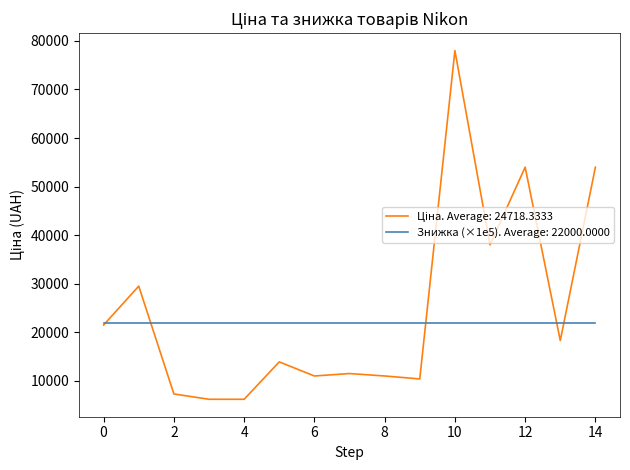

What is the smallest value displayed?

6199